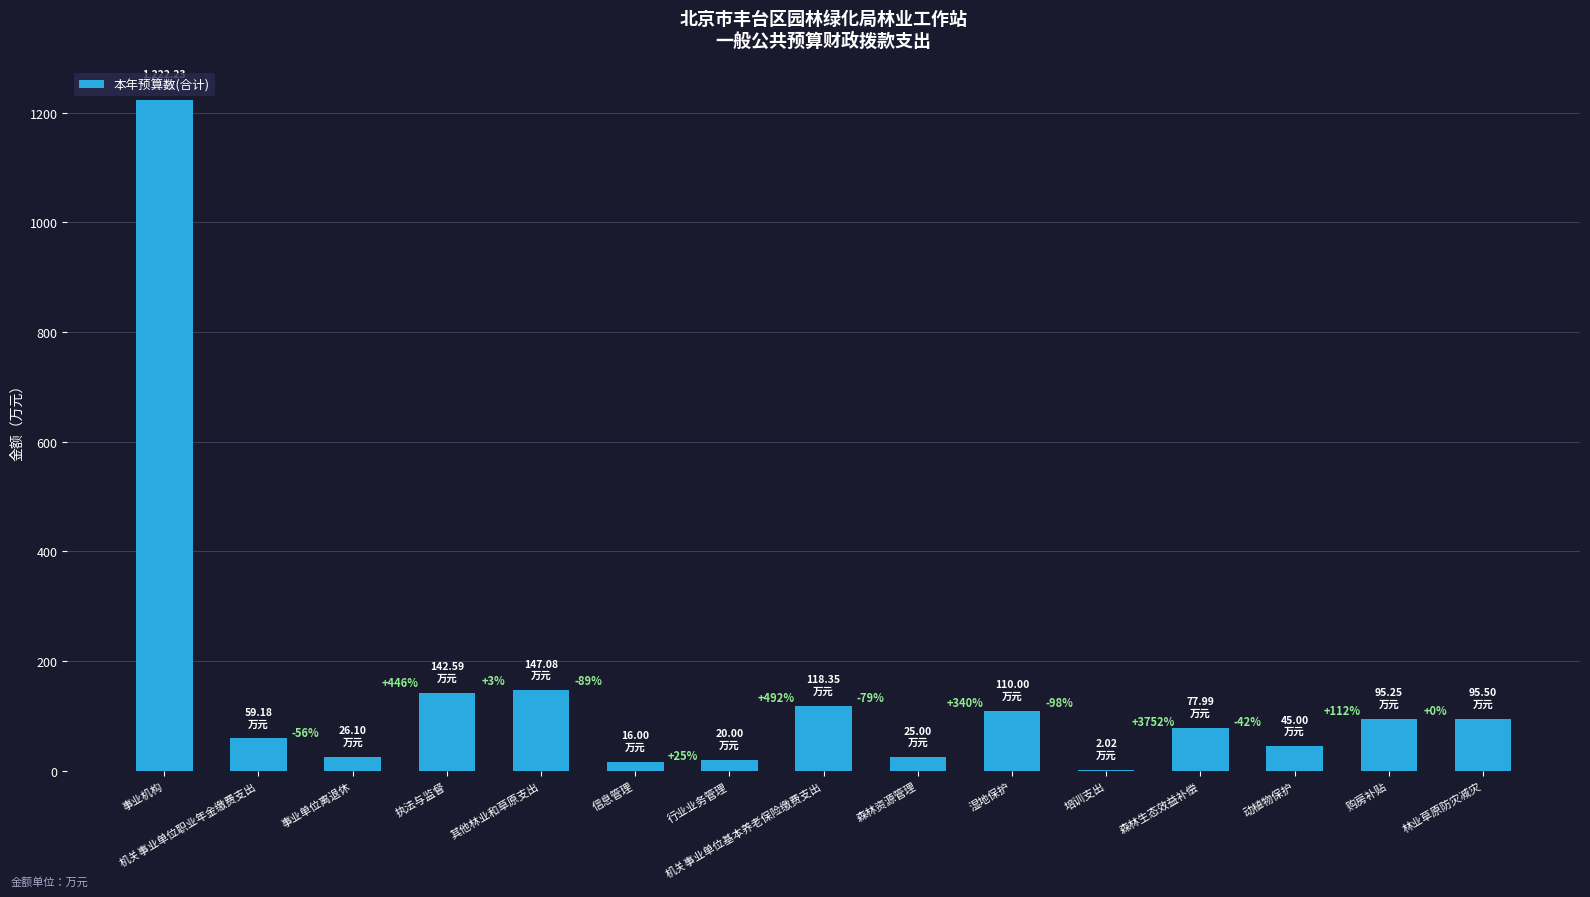

The chart shows a value of 59.2 at 机关事业单位职业年金缴费支出. True or false?

True